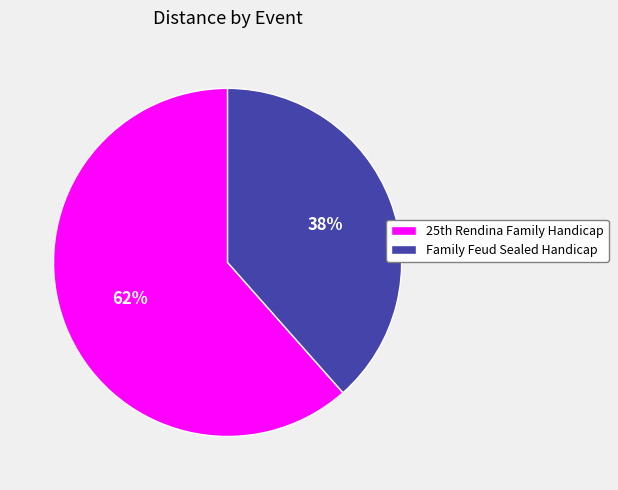

Which category has the smallest portion of the pie?

Family Feud Sealed Handicap